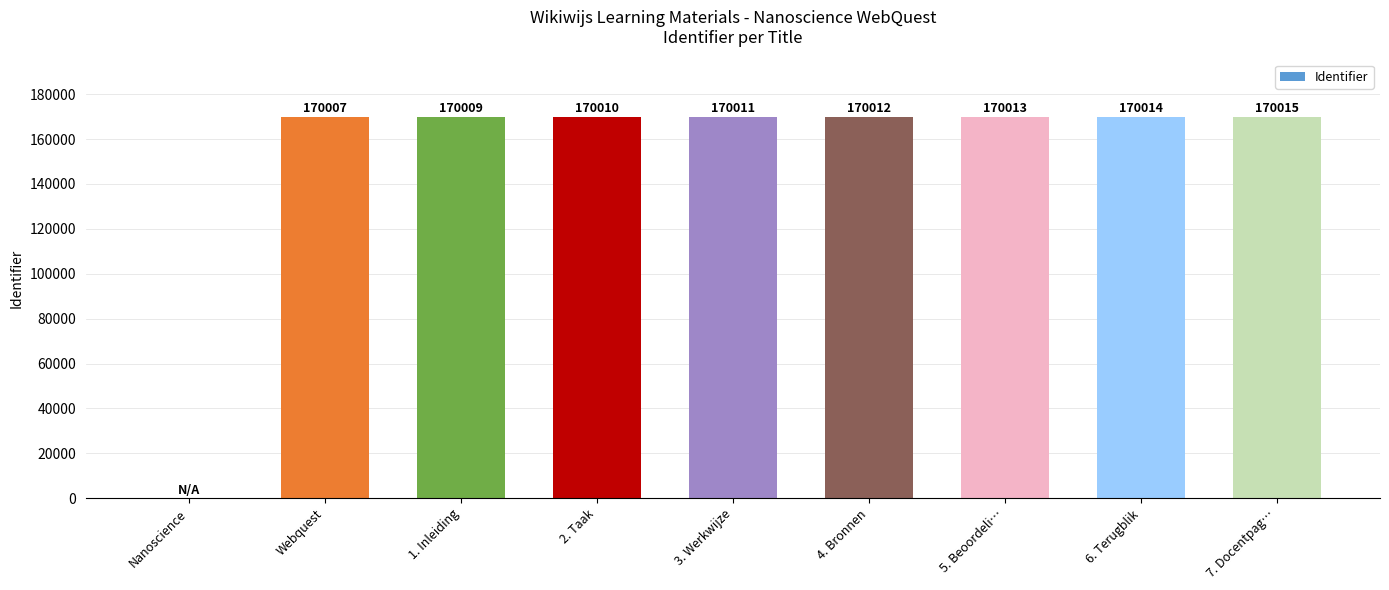

How many values are above zero?

8